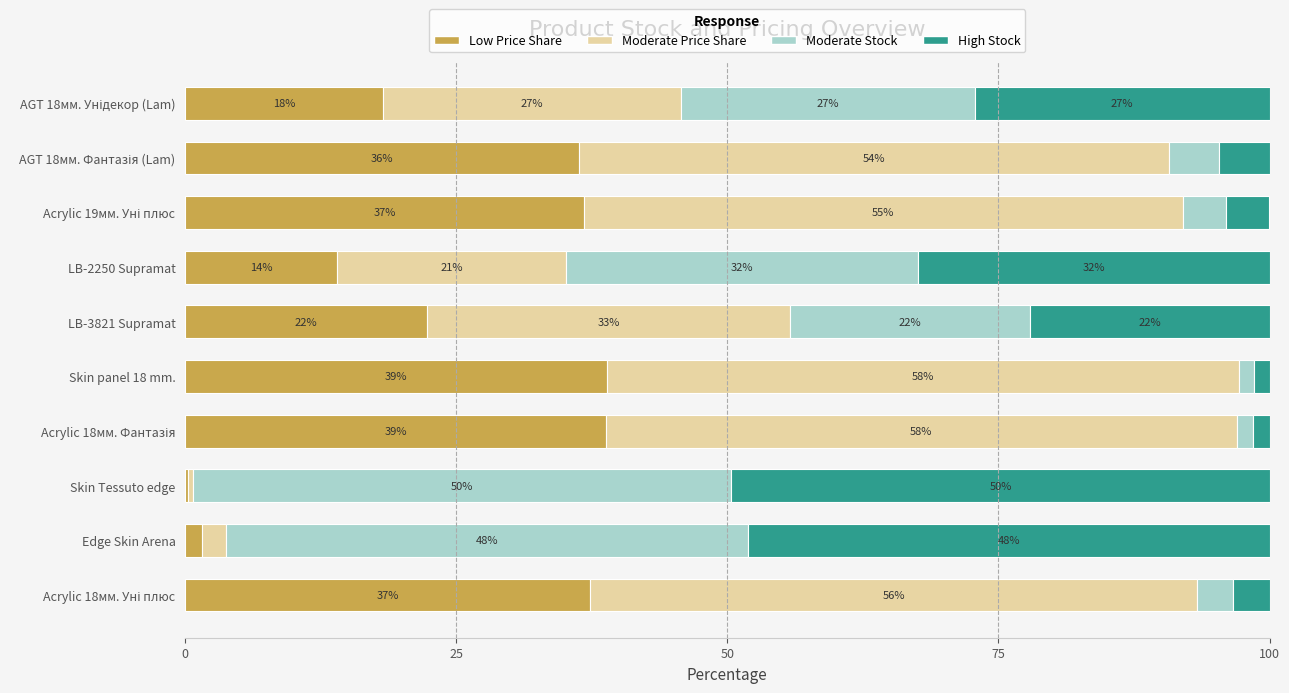

At which label does Low Price Share reach its minimum?

Skin Tessuto edge